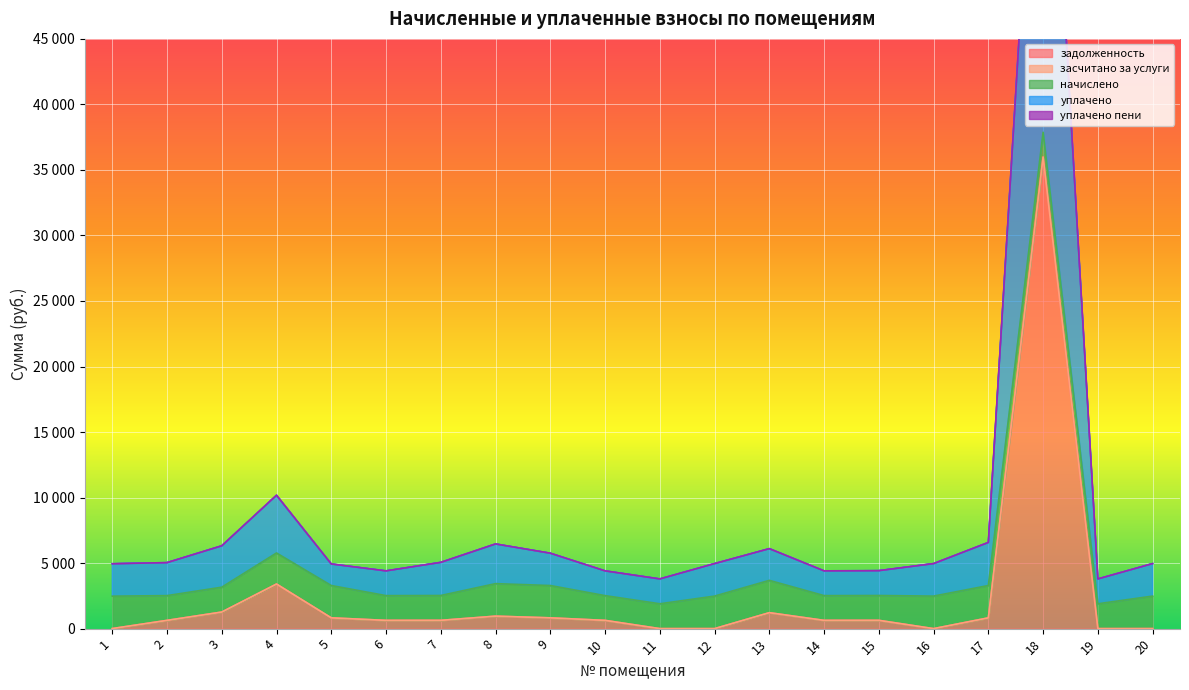

What is the difference between the уплачено values at 16 and 4?

5215.5